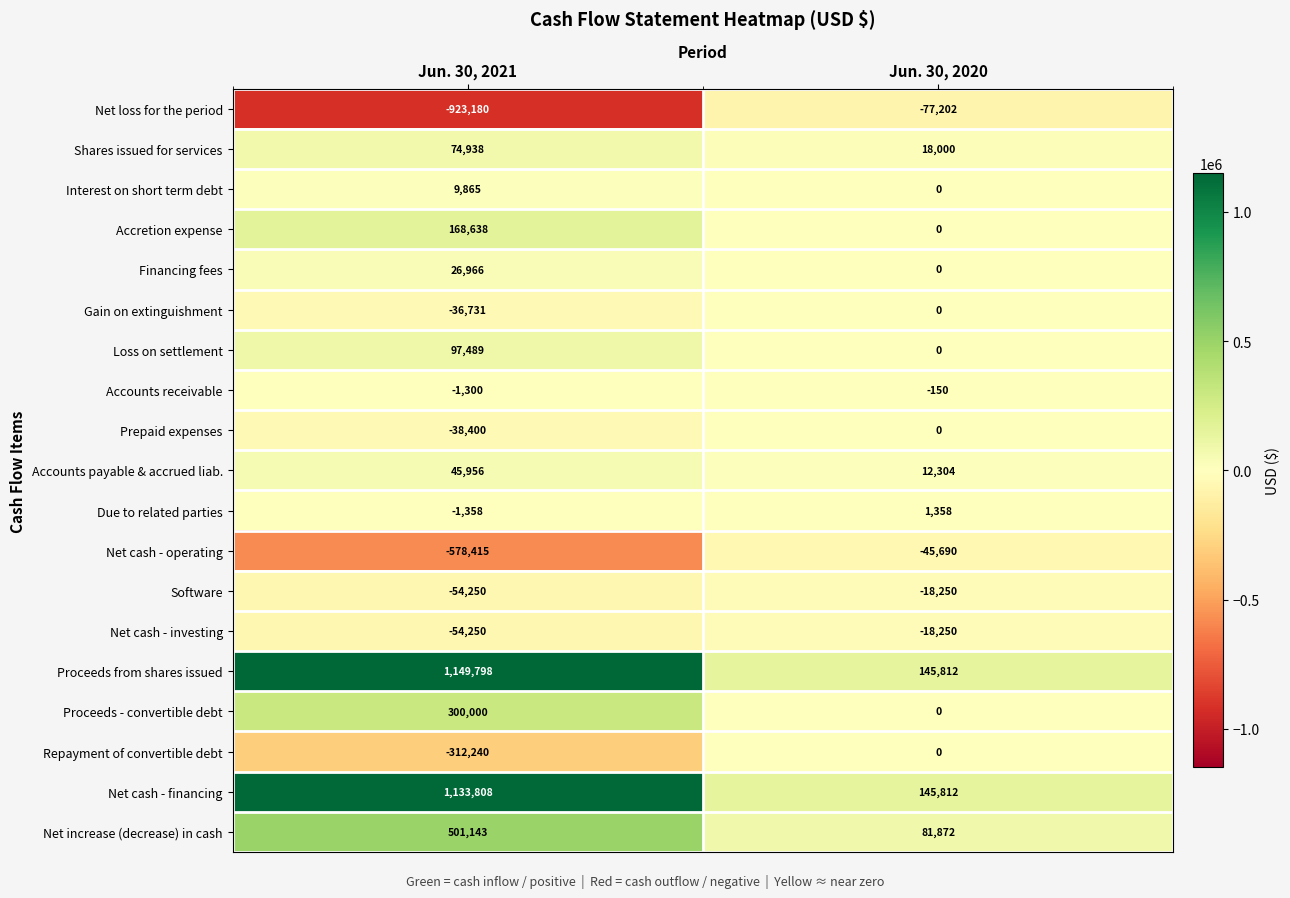

What is the approximate value of Accounts payable & accrued liab. at Jun. 30, 2020?

12304